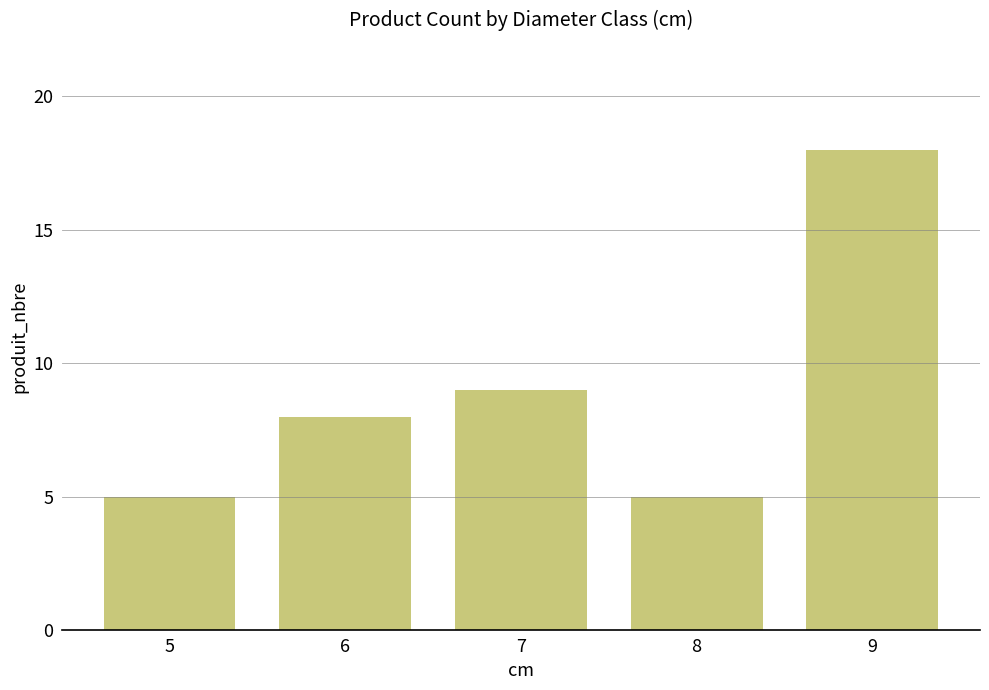

What is the difference between the maximum and minimum values?

13